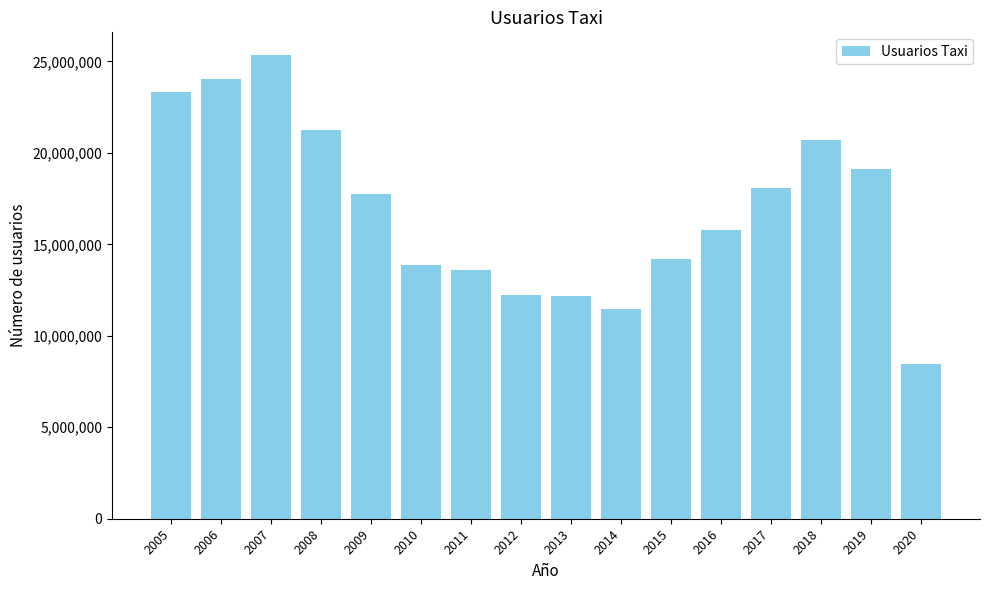

What is the minimum value shown in the chart?

8436751